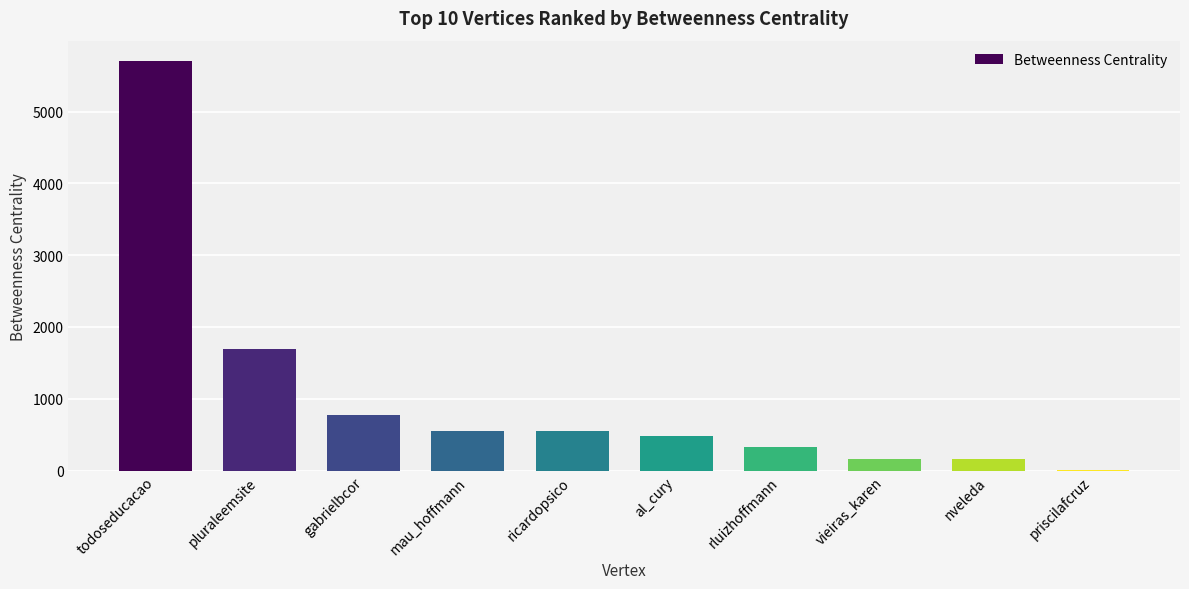

Count the number of data series in this chart.

1